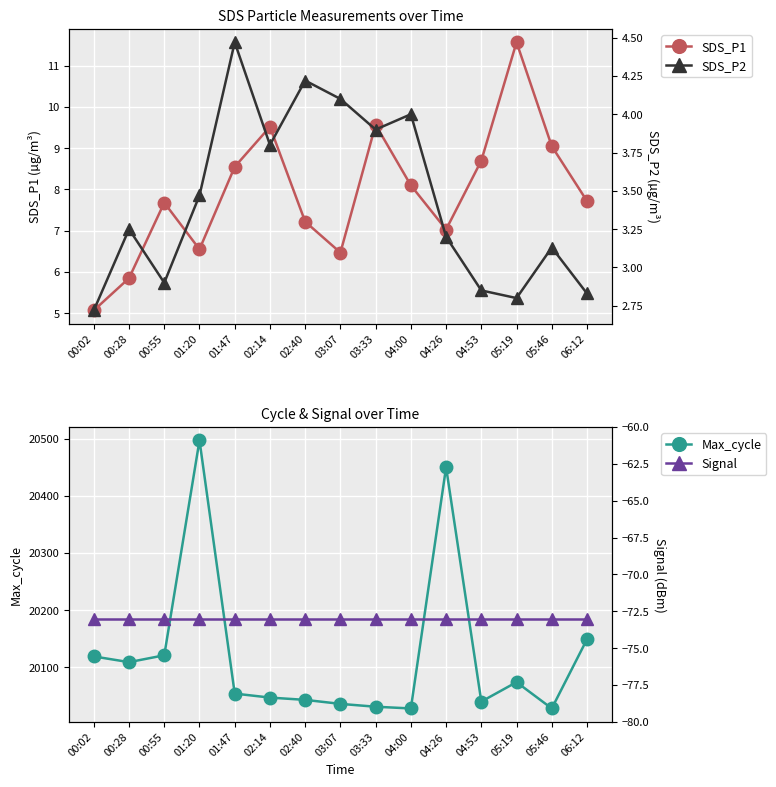

How many categories are shown in the chart?

15